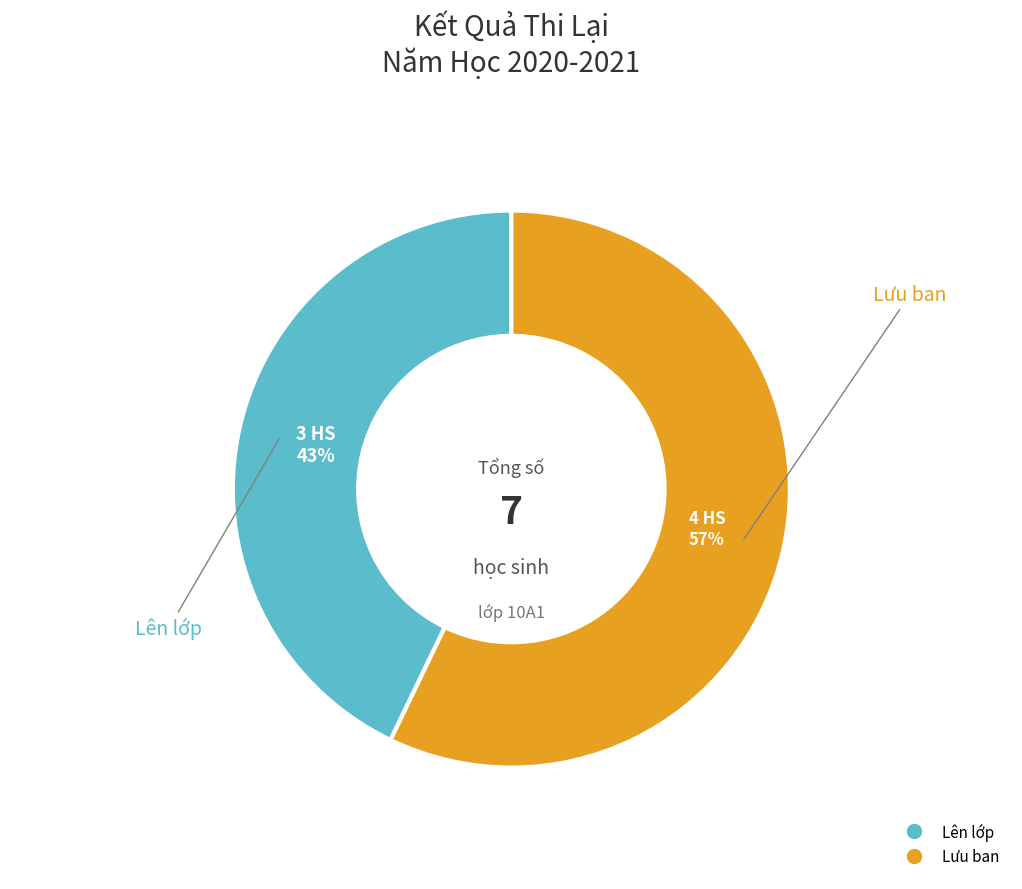

Which category has the biggest portion of the pie?

Lưu ban